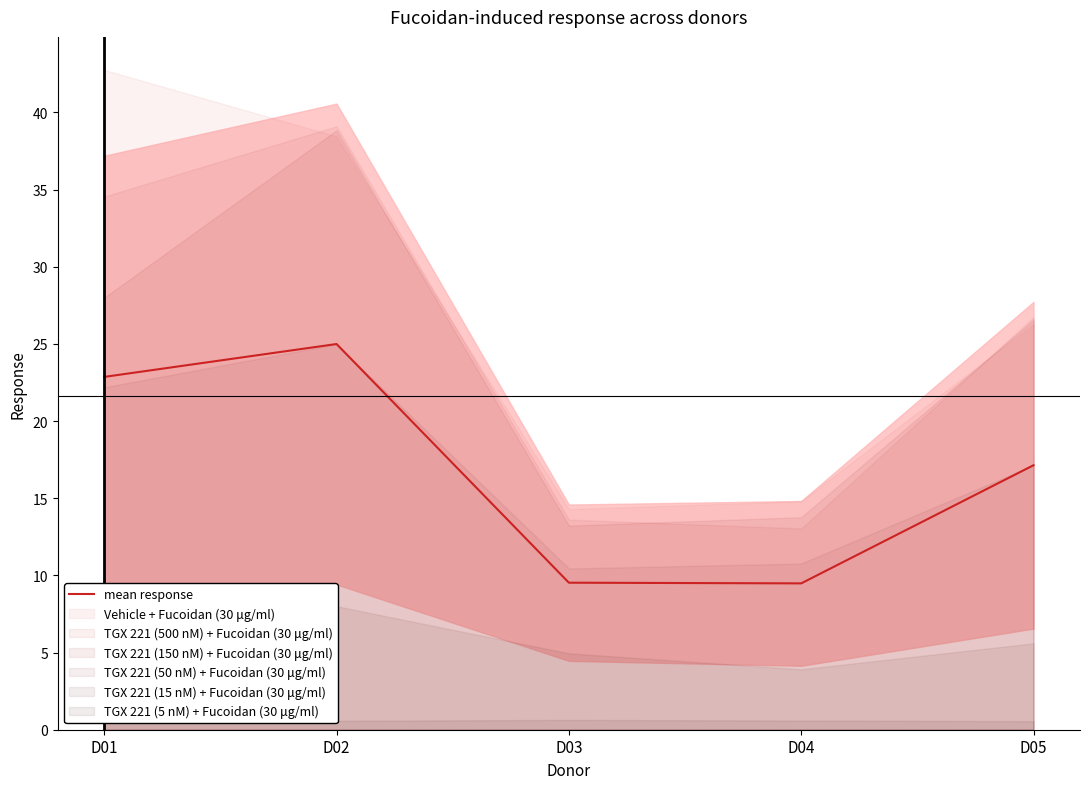

Does the chart have visible grid lines?

No